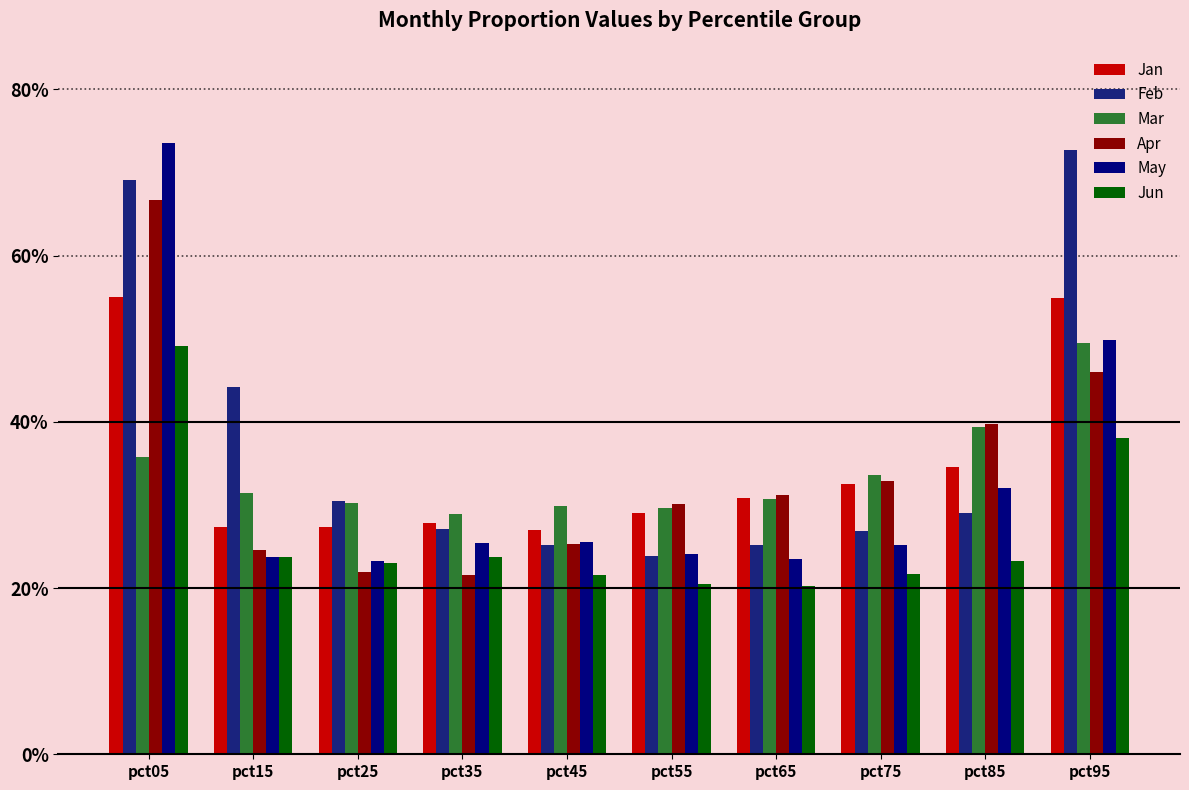

At which category does the chart reach its peak across all series?

pct05